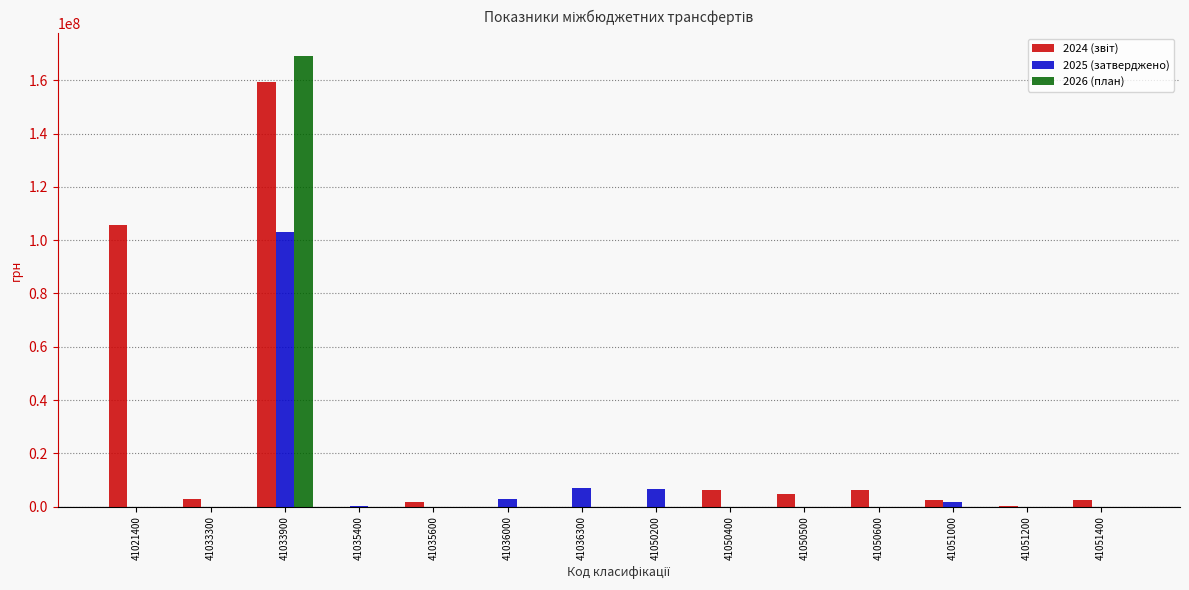

The value of 2026 (план) at 41036300 is 96951328. True or false?

False